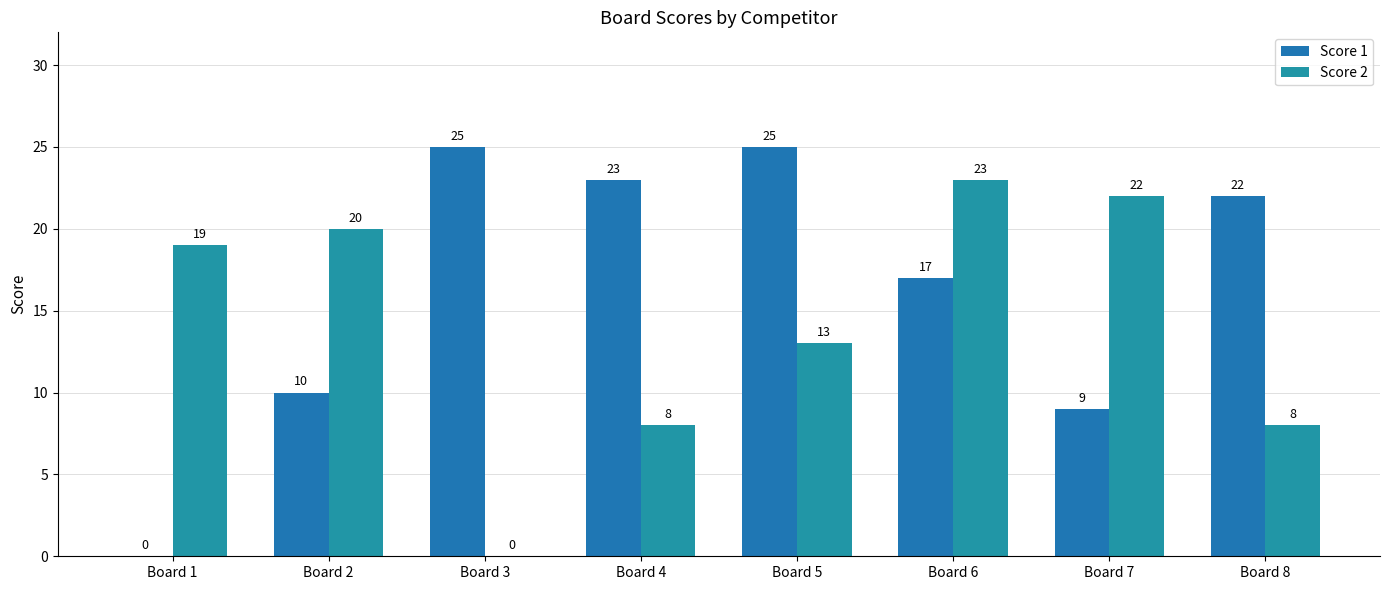

Reading left to right, extract all data points from this chart.

Score 1: Board 1=0	Board 2=10	Board 3=25	Board 4=23	Board 5=25	Board 6=17	Board 7=9	Board 8=22
Score 2: Board 1=19	Board 2=20	Board 3=0	Board 4=8	Board 5=13	Board 6=23	Board 7=22	Board 8=8